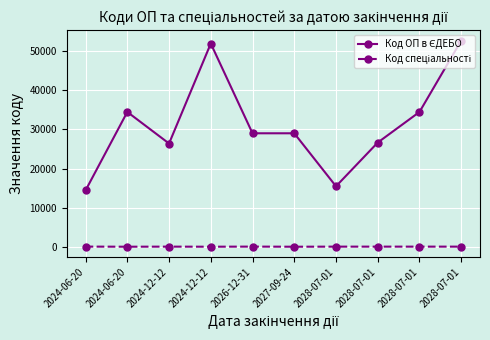

How many lines are shown in the chart?

2